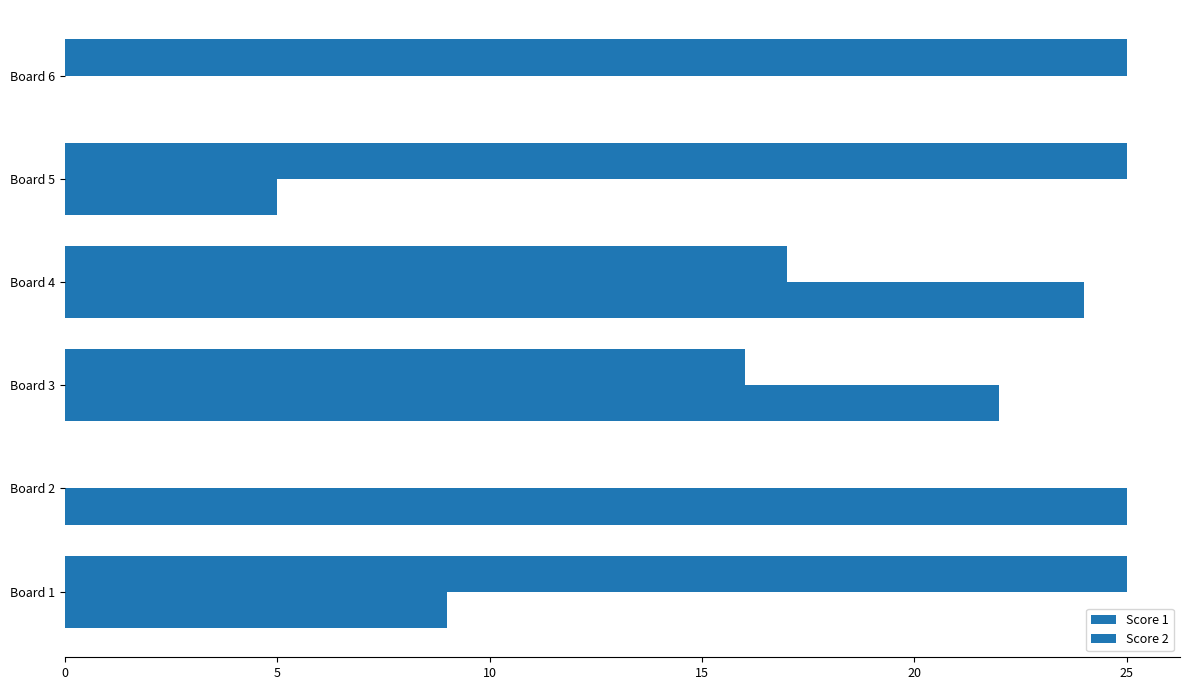

What is the value of the Score 1 bar at the 3rd from the left?

16